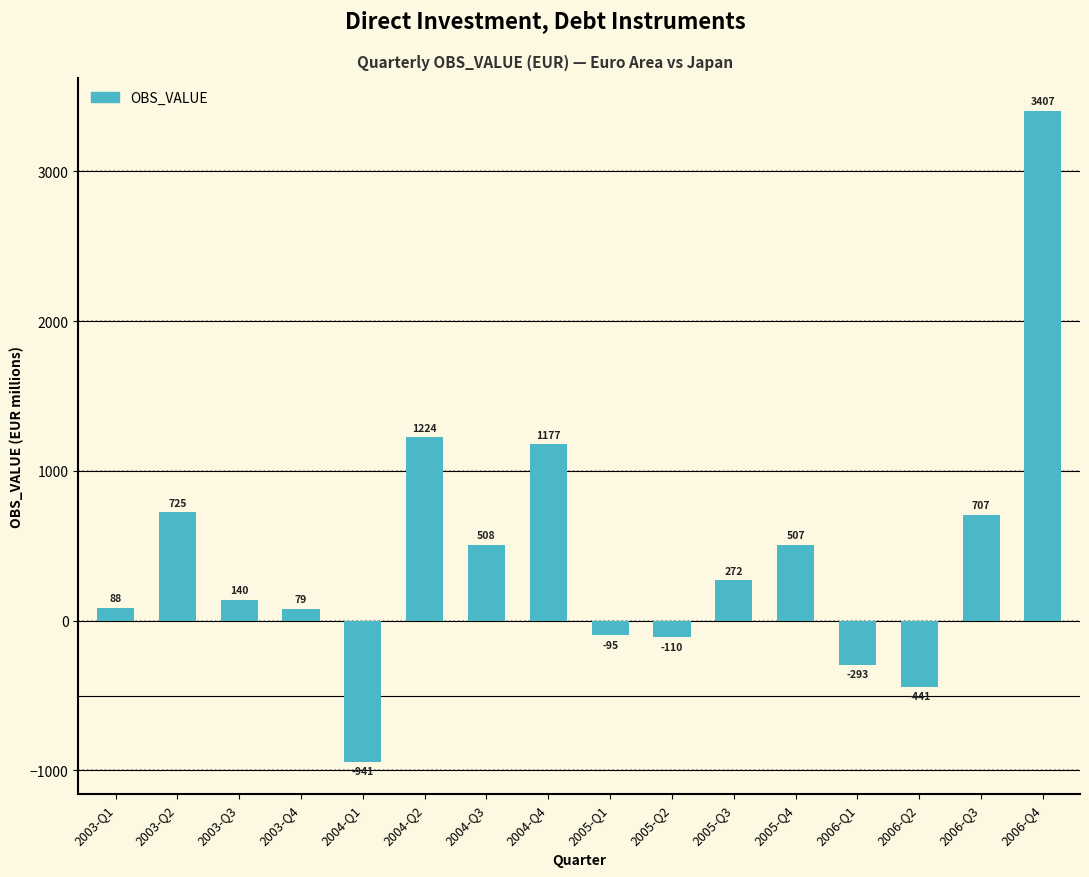

What value does the data have at 2003-Q1?

88.2